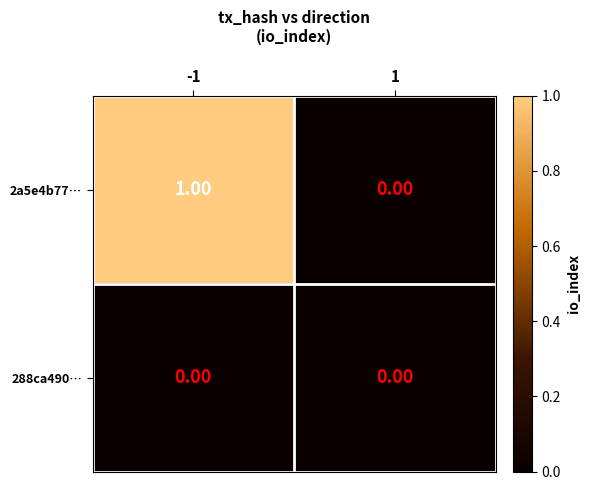

How many categories are shown in the chart?

2